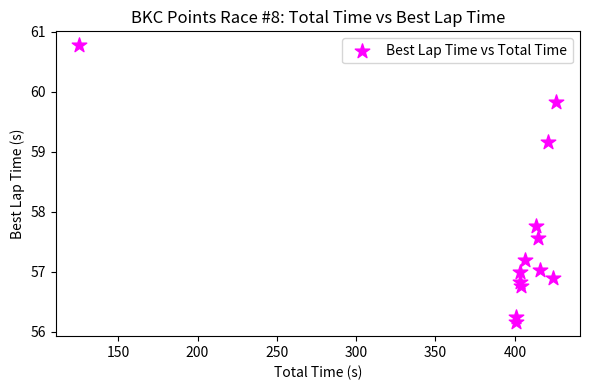

What is the range of X values (max minus min)?

300.5